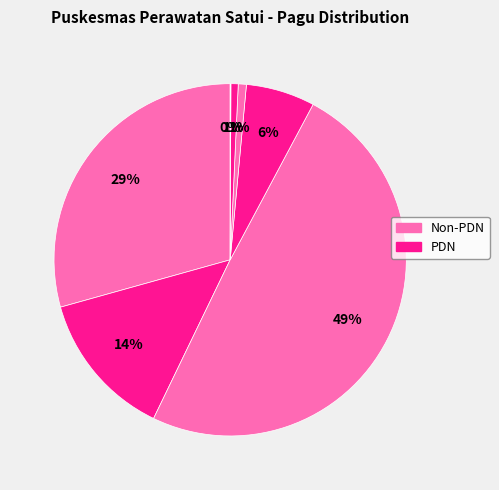

How many segments does this pie chart have?

7